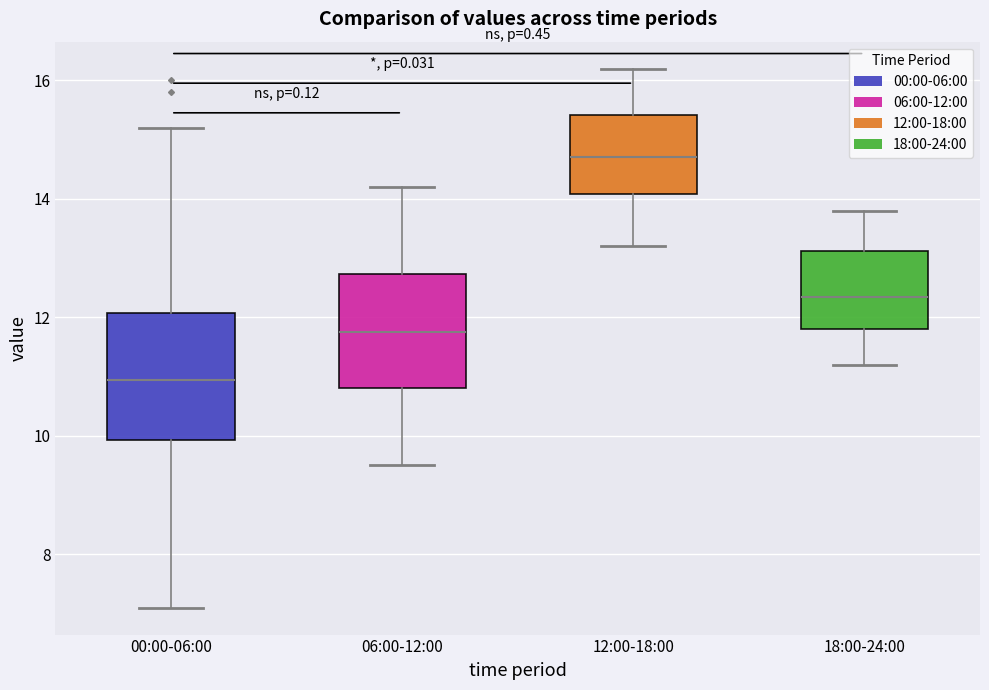

Reading left to right, transcribe this box plot: for each box, give where its median line is, the range the box spans, and where its two whiskers end, as read against the y-axis. The values are not printed on the chart, so give them approximately, as read against the axis.

00:00-06:00: median 11.0, box 10.0 to 12.0, whiskers 7.2 to 15.2
06:00-12:00: median 11.8, box 10.8 to 12.8, whiskers 9.6 to 14.2
12:00-18:00: median 14.8, box 14.0 to 15.4, whiskers 13.2 to 16.2
18:00-24:00: median 12.4, box 11.8 to 13.2, whiskers 11.2 to 13.8